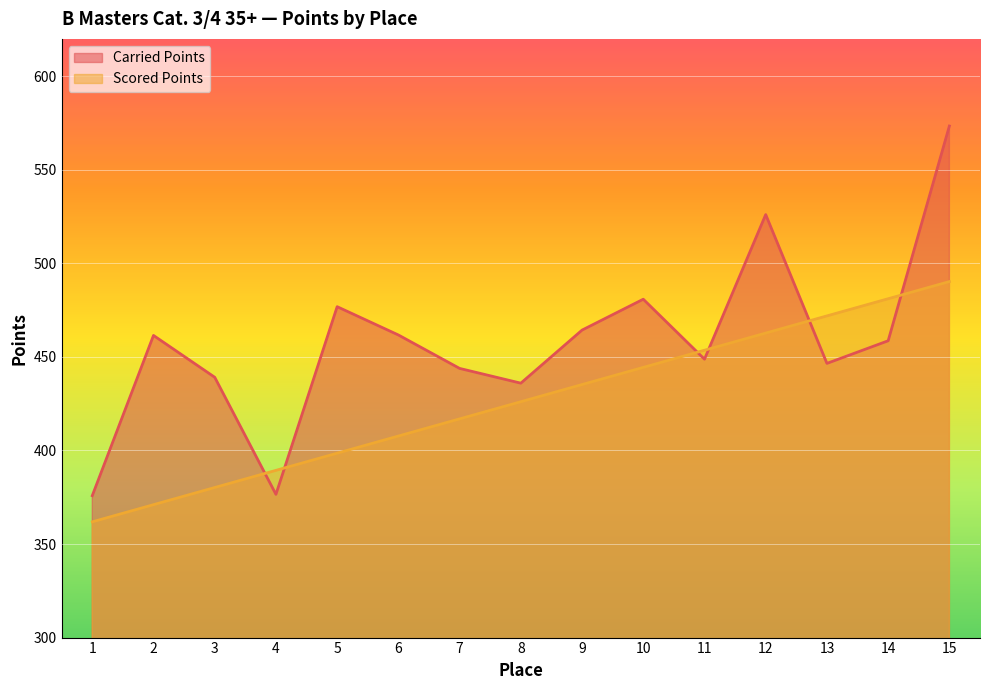

What is the approximate value of Scored Points at 1?

361.9